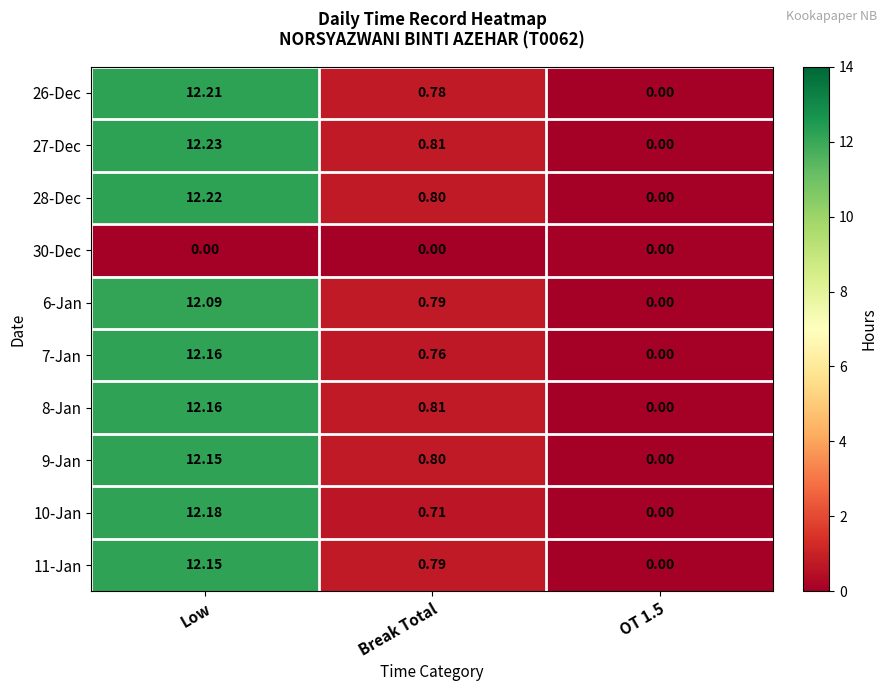

Which label corresponds to the largest value in the chart?

Low